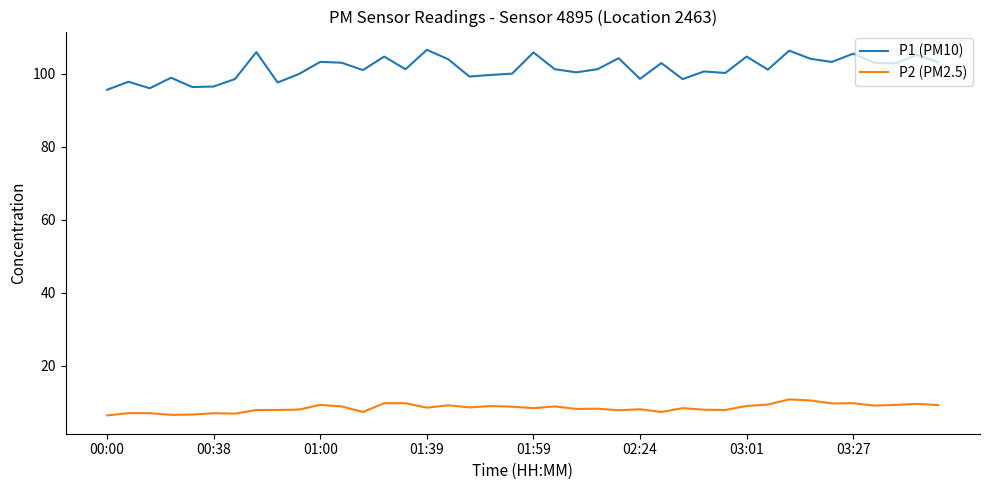

Does the chart display data point markers on the line(s)?

No